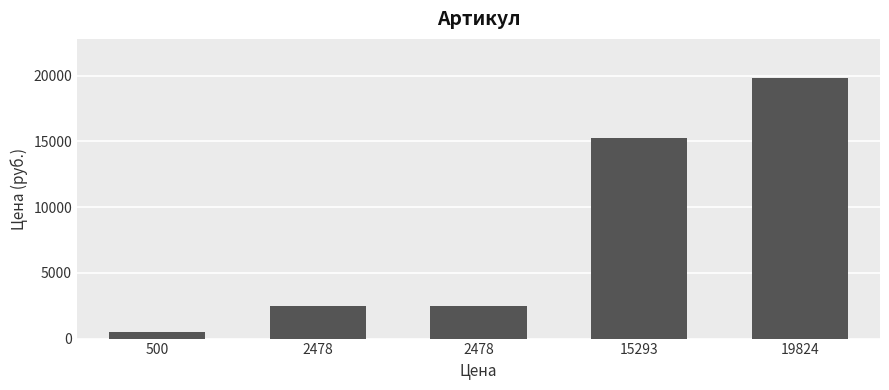

Is it true that the value at 2478 is 1528?

False